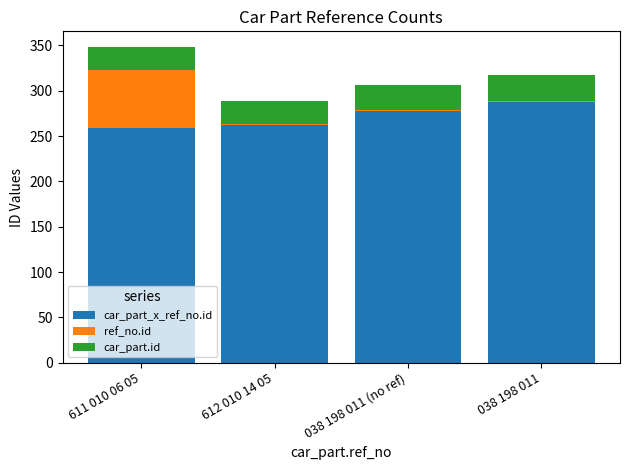

At which category is the sum across all series the highest?

611 010 06 05